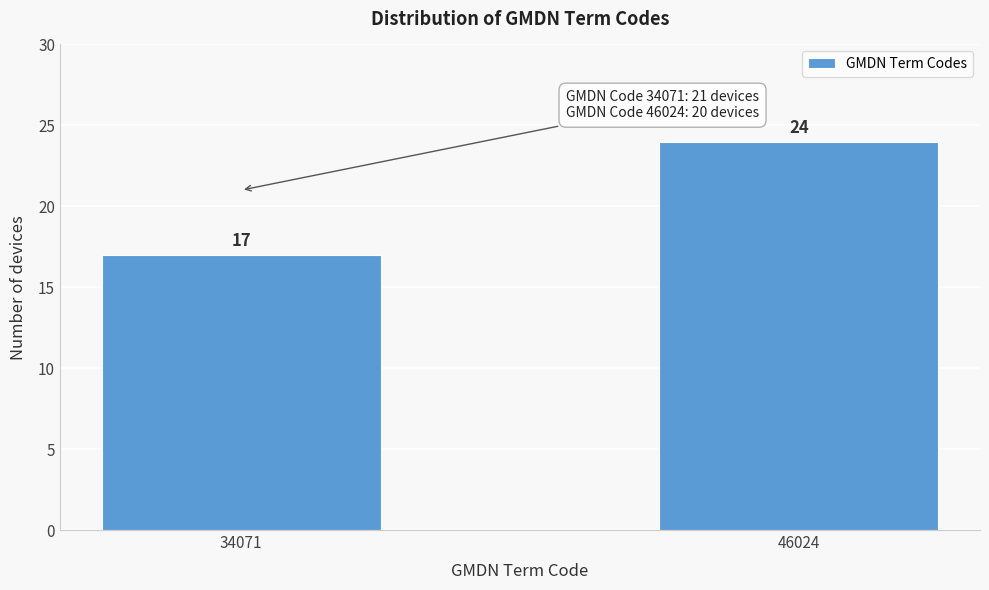

Reading left to right, extract all data points from this chart.

34071=17	46024=24